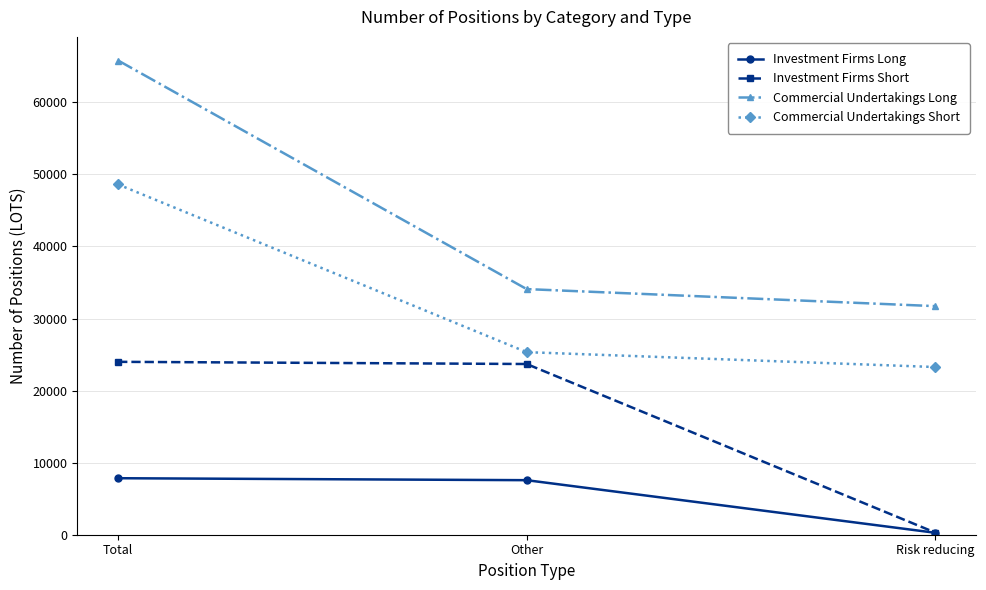

List the series in order of their peak value, lowest first.

Investment Firms Long, Investment Firms Short, Commercial Undertakings Short, Commercial Undertakings Long